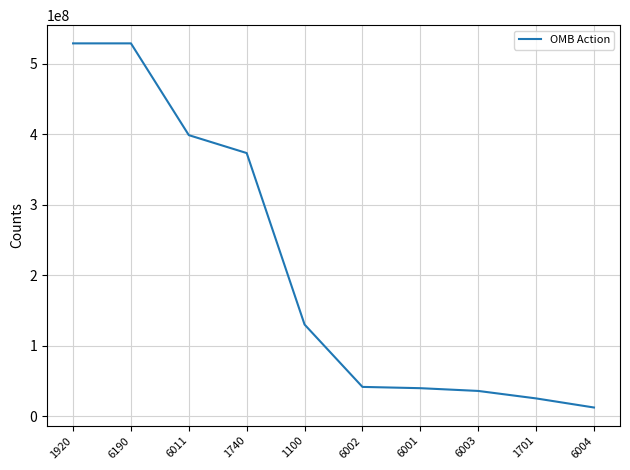

What is the sum of all values?

2114275652